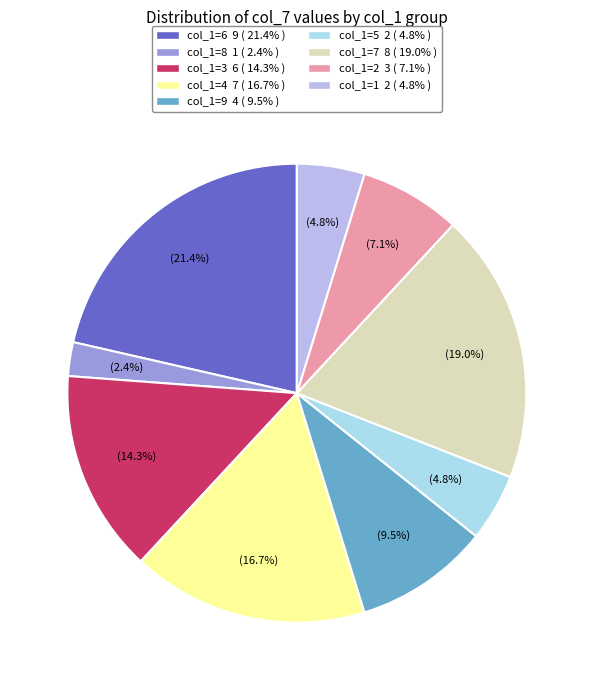

Count the number of slices in the pie.

9